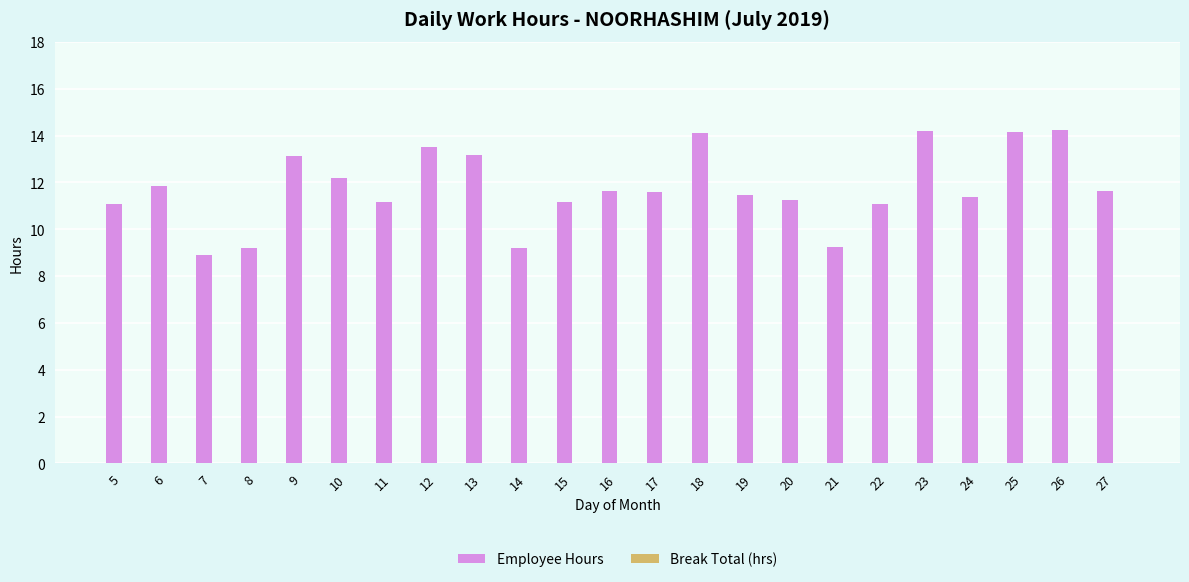

What is the greatest value displayed?

14.3